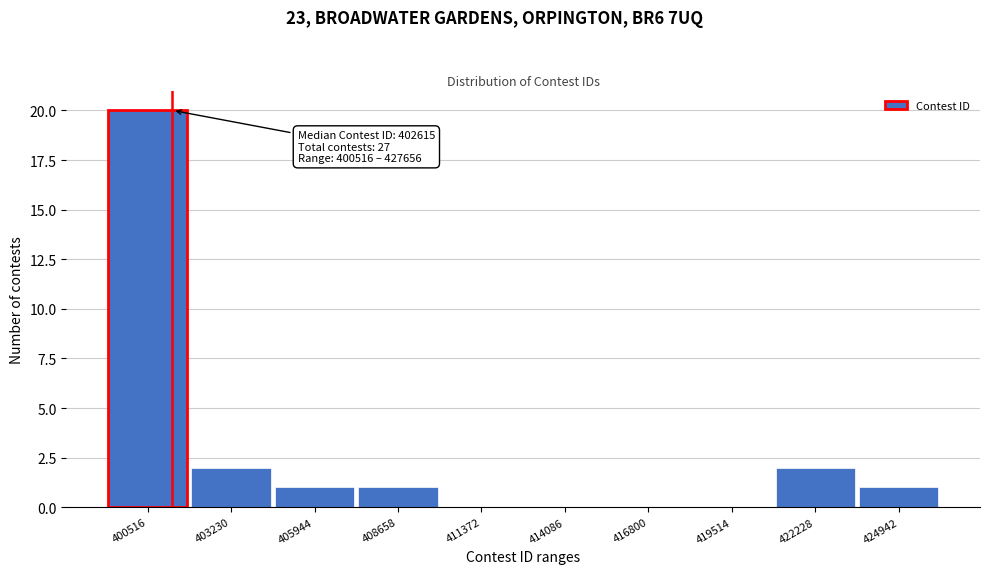

Reading left to right, list all the values displayed in this chart.

400516=20	403230=2	405944=1	408658=1	411372=0	414086=0	416800=0	419514=0	422228=2	424942=1